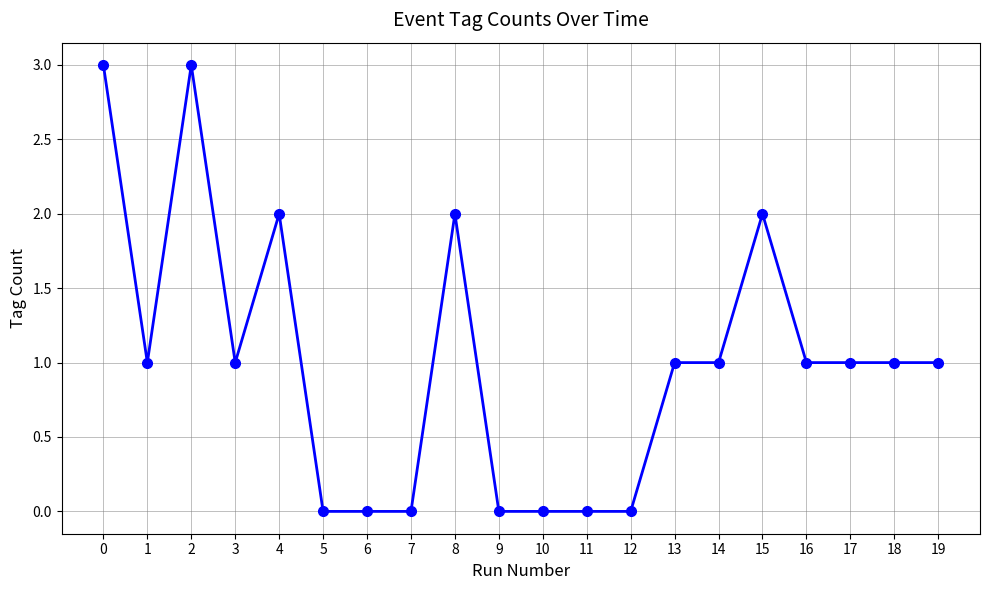

Reading right to left, list all the values displayed in this chart.

19=1	18=1	17=1	16=1	15=2	14=1	13=1	12=0	11=0	10=0	9=0	8=2	7=0	6=0	5=0	4=2	3=1	2=3	1=1	0=3